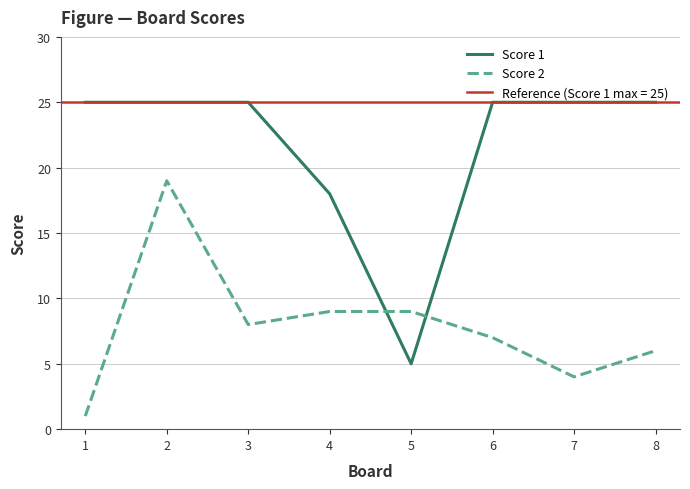

The Score 1 series shows 40 at 7. True or false?

False